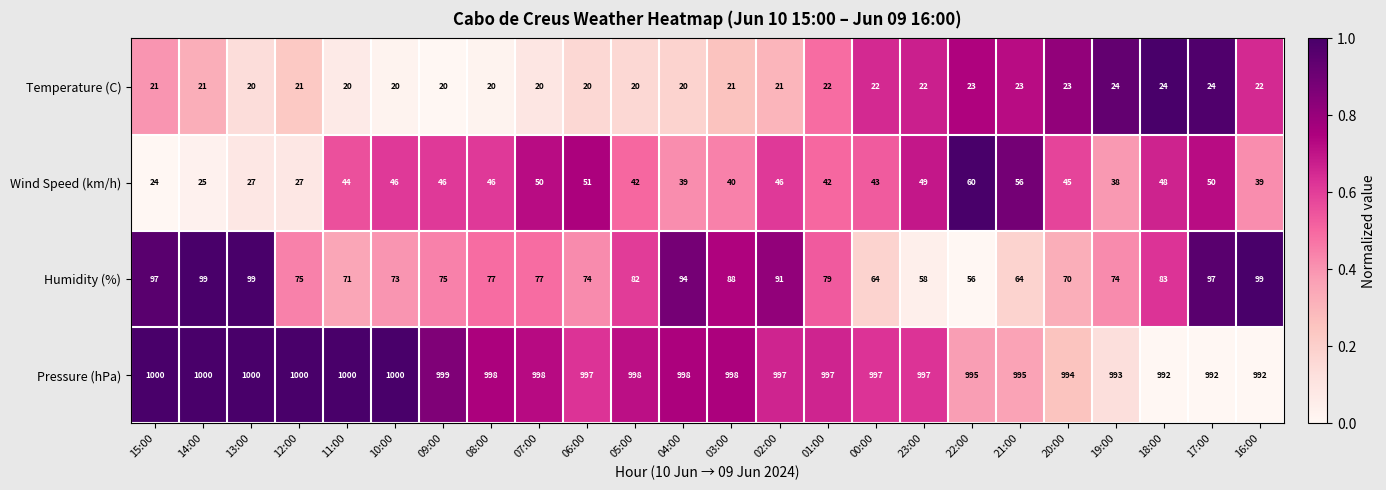

Rank the series by their maximum value, from highest to lowest.

Pressure (hPa), Humidity (%), Wind Speed (km/h), Temperature (C)